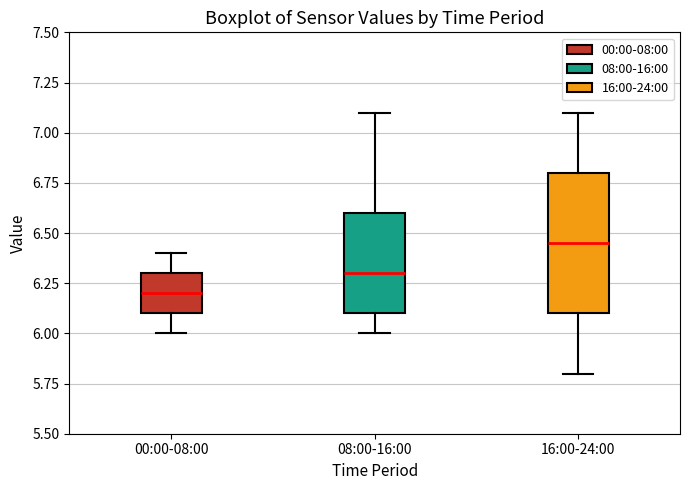

Which box's median line is the lowest?

00:00-08:00